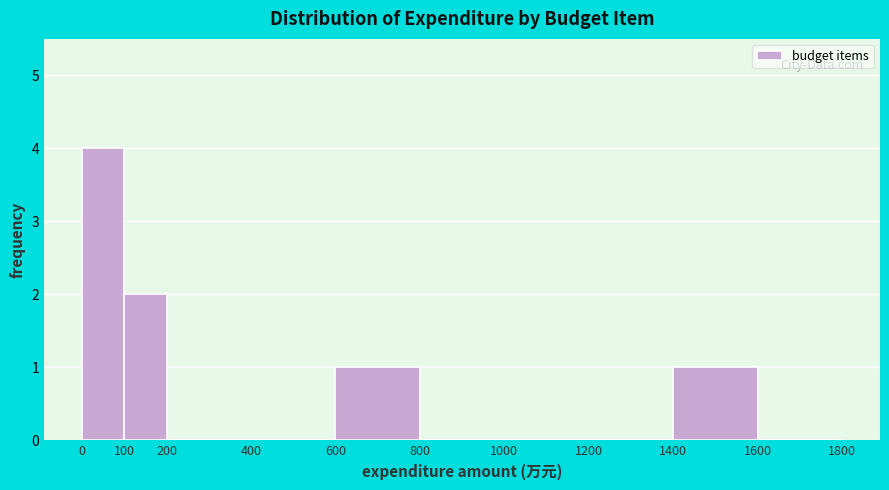

Reading left to right, transcribe this chart: for each bar, give the range it covers on the x-axis and its height. The values are not printed on the chart, so give them approximately, as read against the axis.

0 to 100: 4
100 to 200: 2
200 to 400: 0
400 to 600: 0
600 to 800: 1
800 to 1000: 0
1000 to 1200: 0
1200 to 1400: 0
1400 to 1600: 1
1600 to 1800: 0